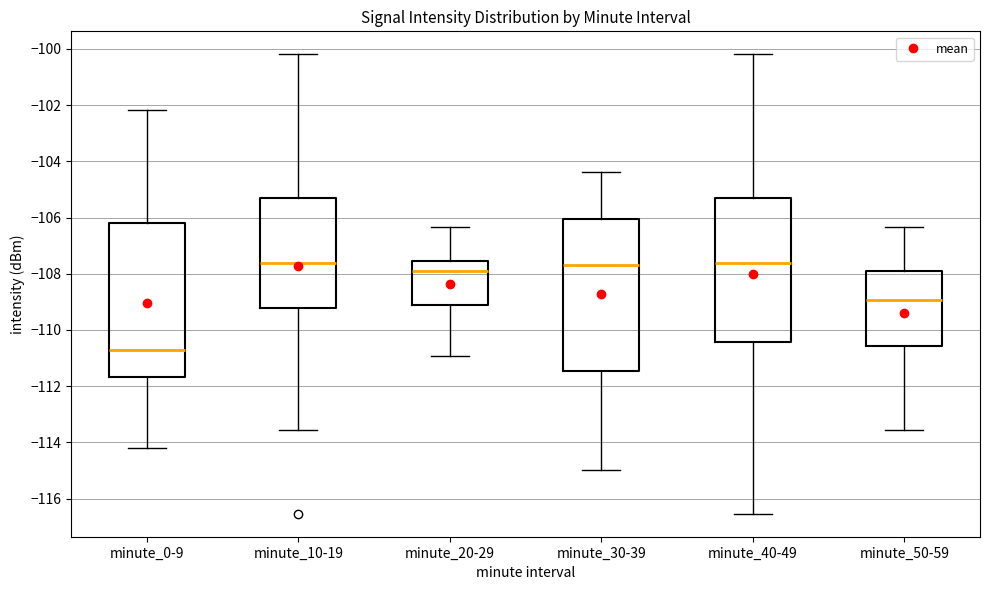

Reading left to right, transcribe this box plot: for each box, give where its median line is, the range the box spans, and where its two whiskers end, as read against the y-axis. The values are not printed on the chart, so give them approximately, as read against the axis.

minute_0-9: median -110.8, box -111.6 to -106.2, whiskers -114.2 to -102.2
minute_10-19: median -107.6, box -109.2 to -105.2, whiskers -113.6 to -100.2
minute_20-29: median -108.0, box -109.2 to -107.6, whiskers -111.0 to -106.4
minute_30-39: median -107.6, box -111.4 to -106.0, whiskers -115.0 to -104.4
minute_40-49: median -107.6, box -110.4 to -105.2, whiskers -116.6 to -100.2
minute_50-59: median -109.0, box -110.6 to -108.0, whiskers -113.6 to -106.4